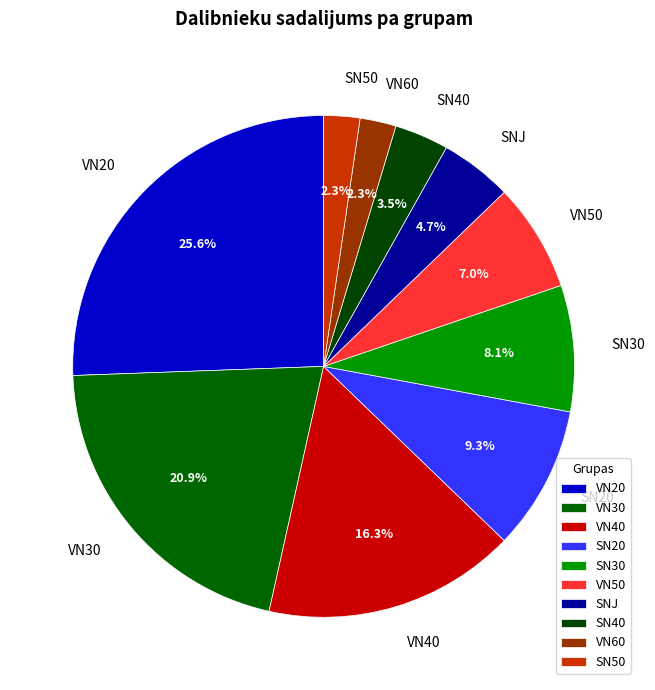

What percentage is the SN20 slice, to the nearest percent?

9%